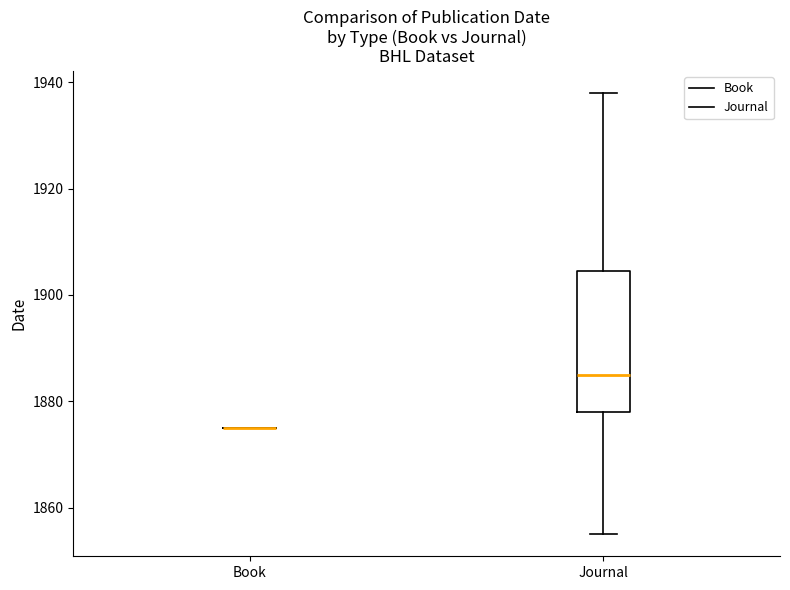

Reading left to right, transcribe this box plot: for each box, give where its median line is, the range the box spans, and where its two whiskers end, as read against the y-axis. The values are not printed on the chart, so give them approximately, as read against the axis.

Book: box collapsed to a line at 1876, whiskers 1876 to 1876
Journal: median 1886, box 1878 to 1904, whiskers 1856 to 1938